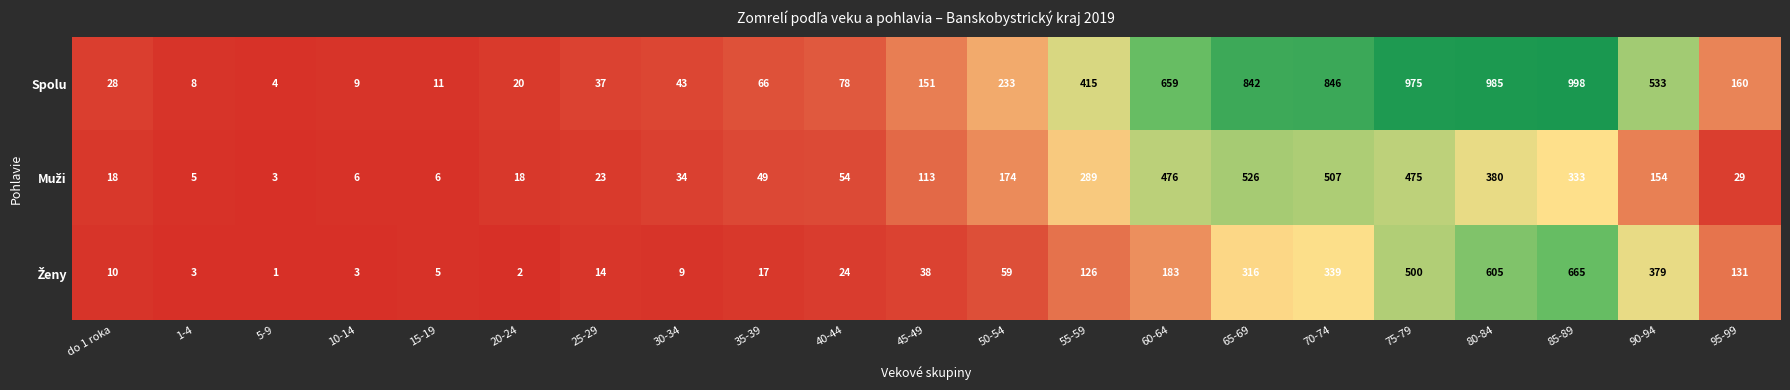

Count the number of categories in the chart.

21